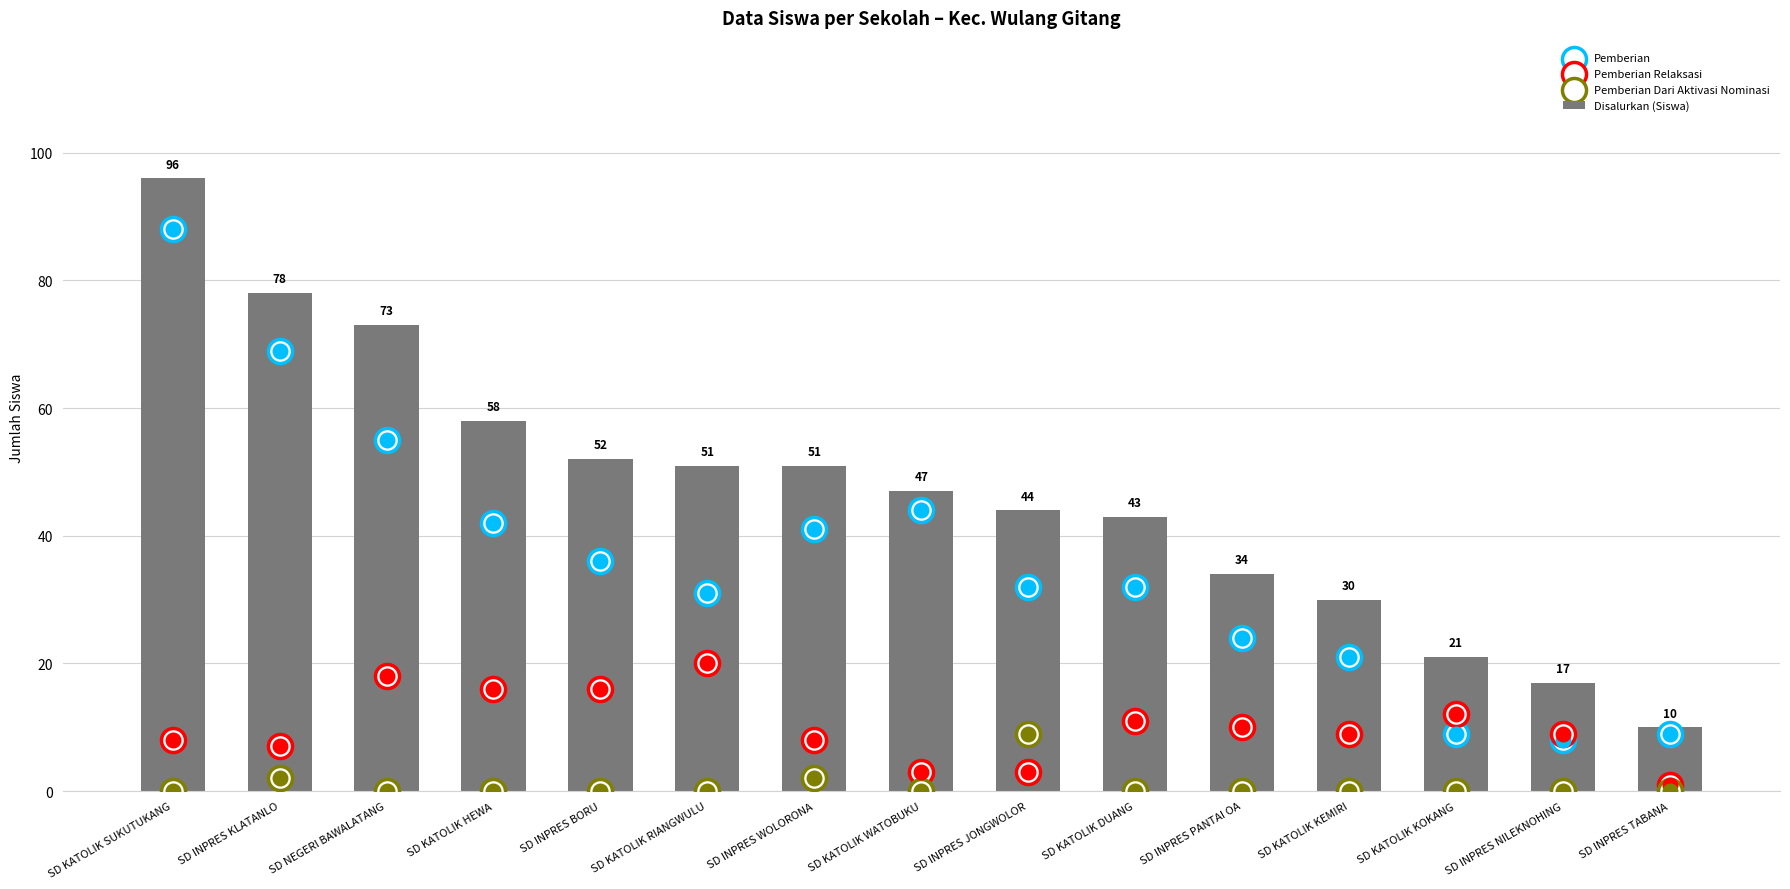

What is the total value across all series at SD INPRES BORU?

104